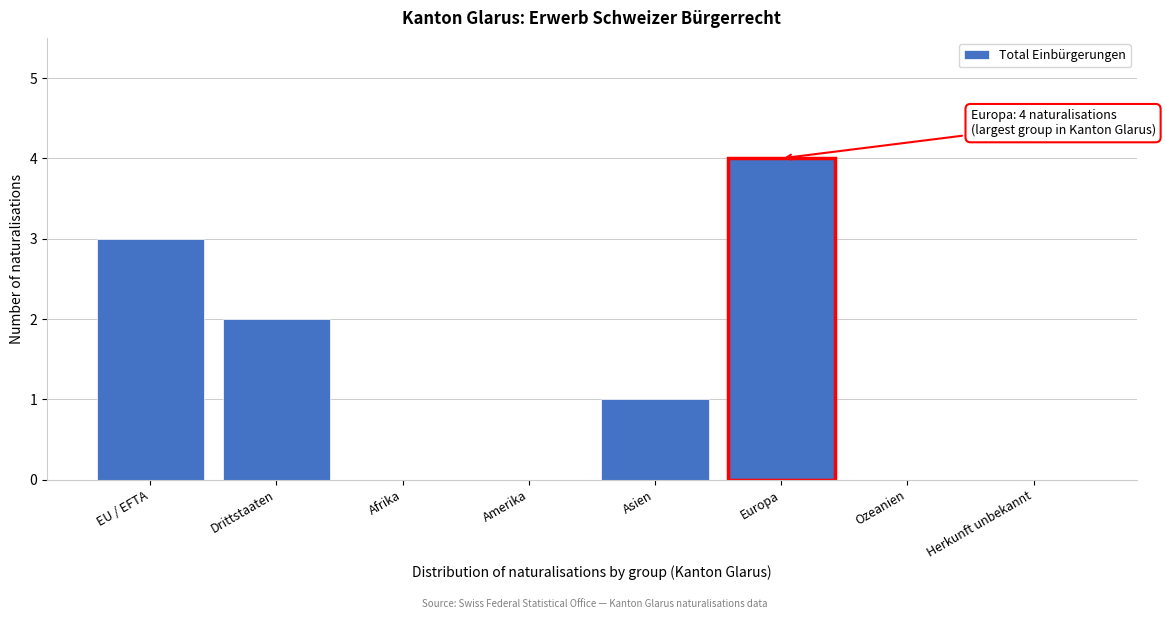

Reading left to right, transcribe all the data shown in this chart.

EU / EFTA=3	Drittstaaten=2	Afrika=0	Amerika=0	Asien=1	Europa=4	Ozeanien=0	Herkunft unbekannt=0